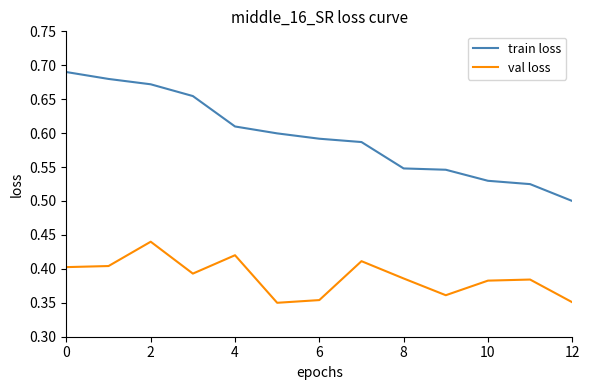

Which series has the widest spread of values?

train loss